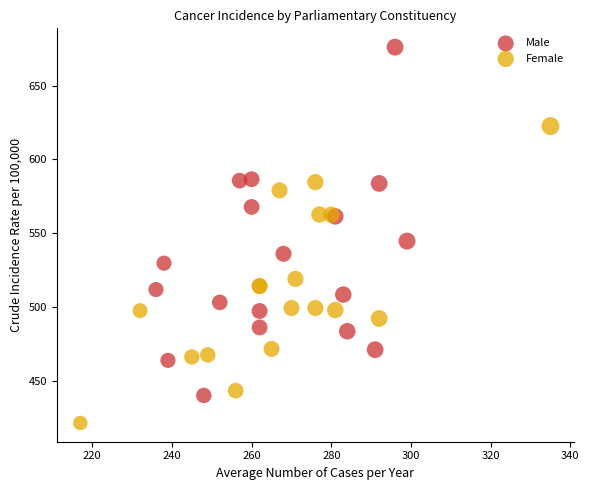

Which series reaches the maximum Y coordinate?

Male